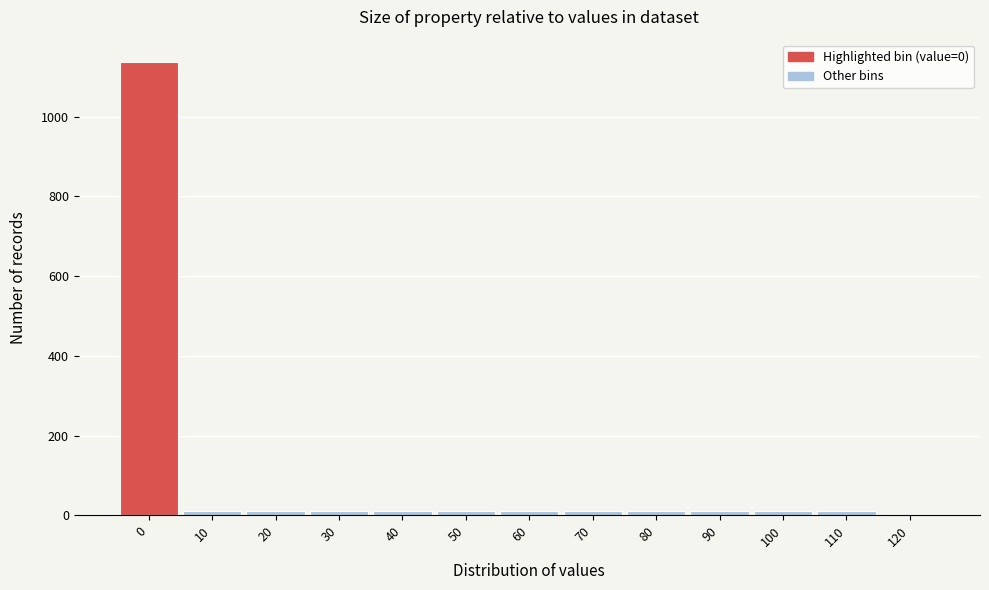

Reading left to right, transcribe all the data shown in this chart.

0=1136	10=10	20=10	30=10	40=10	50=10	60=10	70=10	80=10	90=10	100=10	110=10	120=1